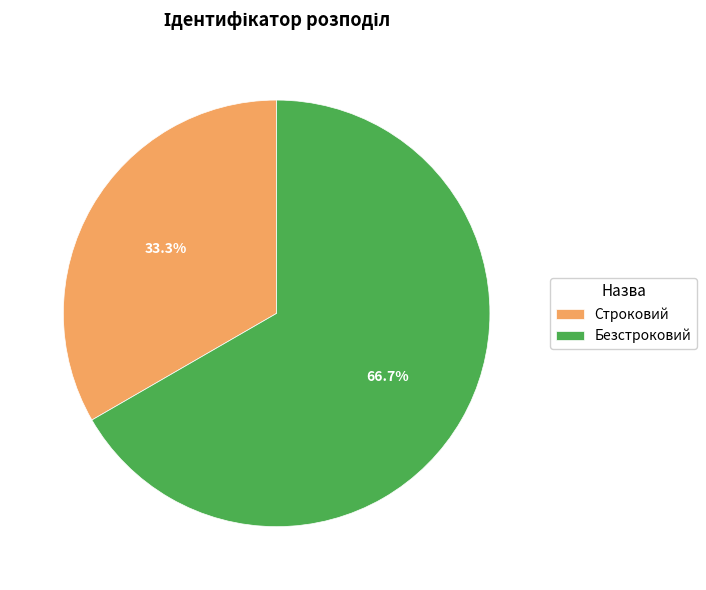

True or false: Строковий accounts for 46% of the total.

False